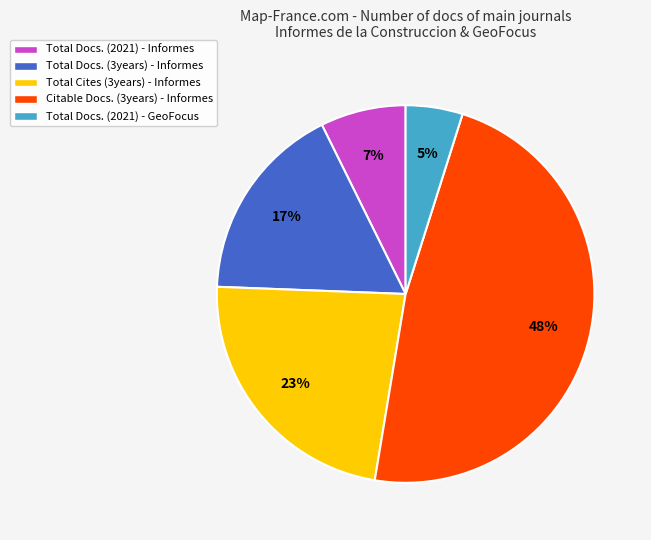

True or false: Total Docs. (2021) - GeoFocus accounts for 5% of the total.

True